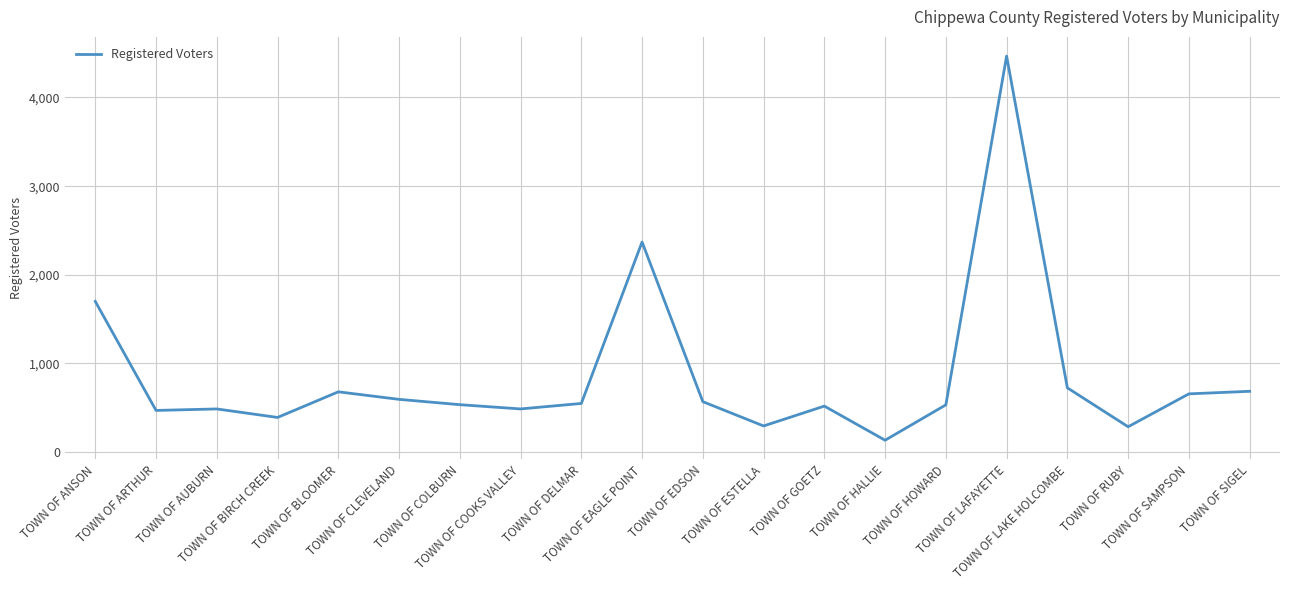

Where is the data nearest to the value 2300?

TOWN OF EAGLE POINT